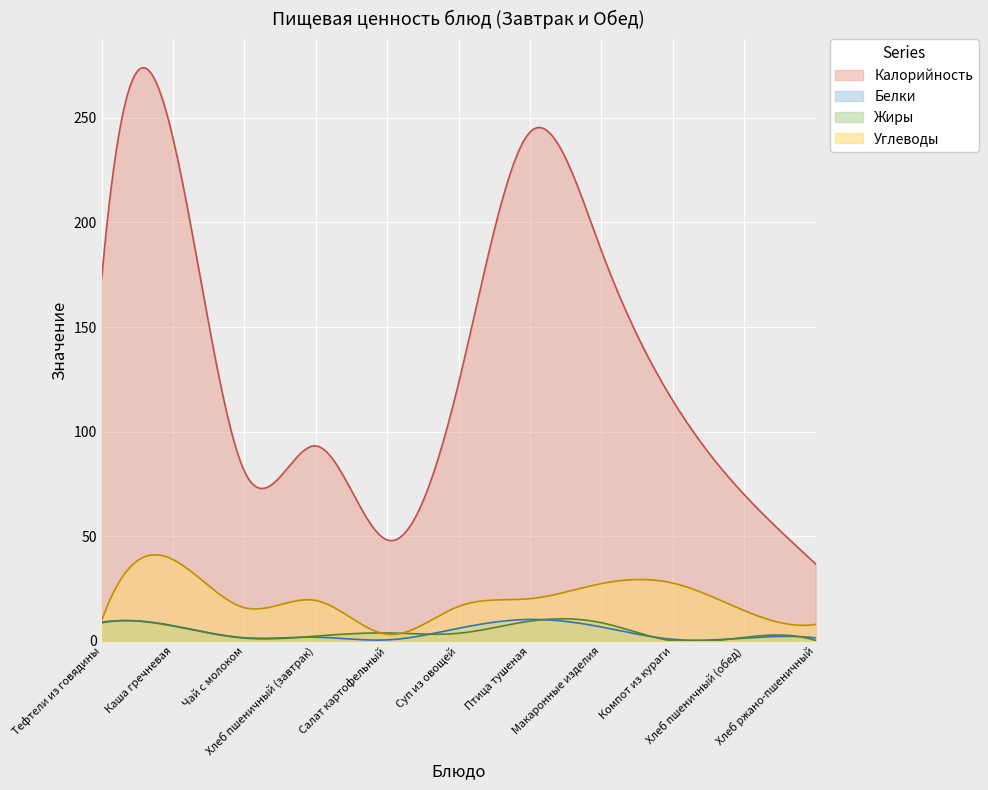

Where is Белки nearest to the value 5?

Суп из овощей